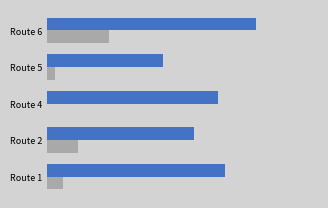

True or false: Avg Vegetation Height has a value of 0.5 at Route 5.

False